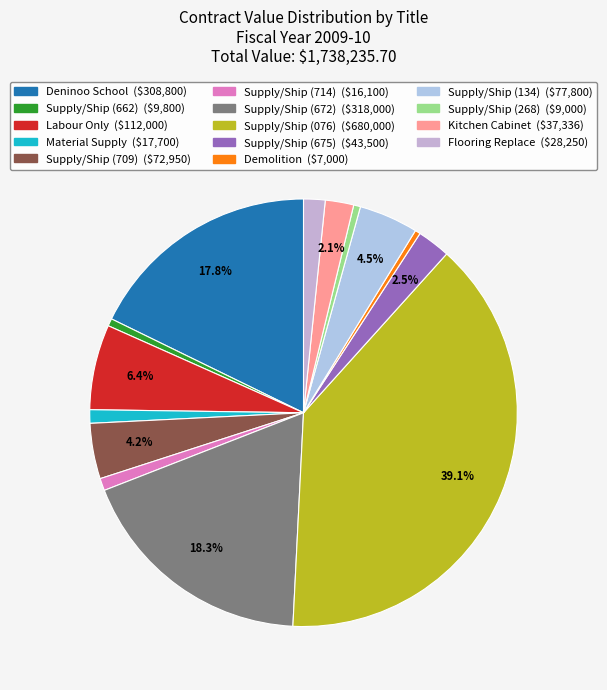

Is there any slice that represents more than half of the pie?

No